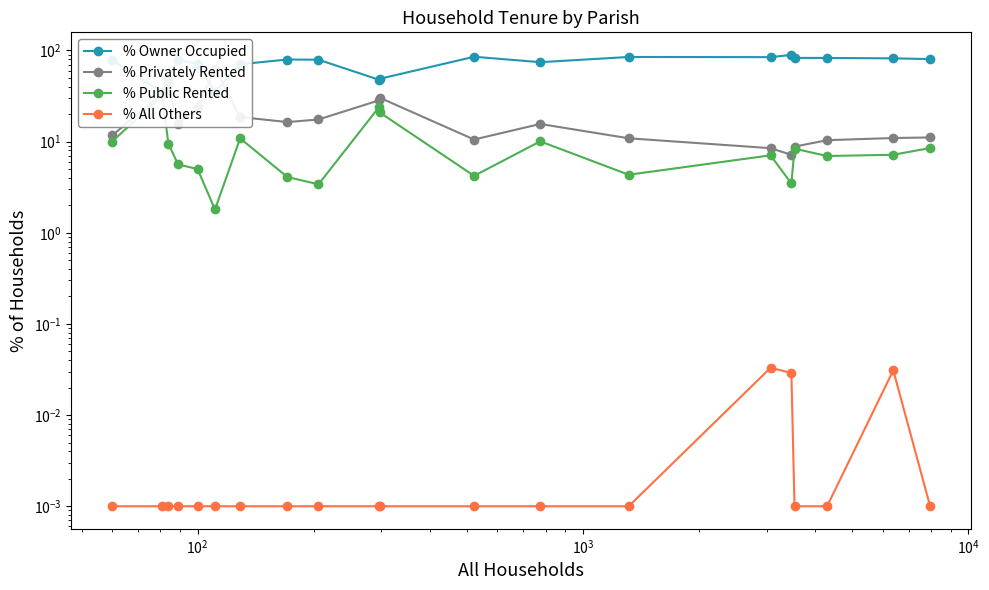

What is the value of the % Privately Rented point at the 11th from the left?

30.3